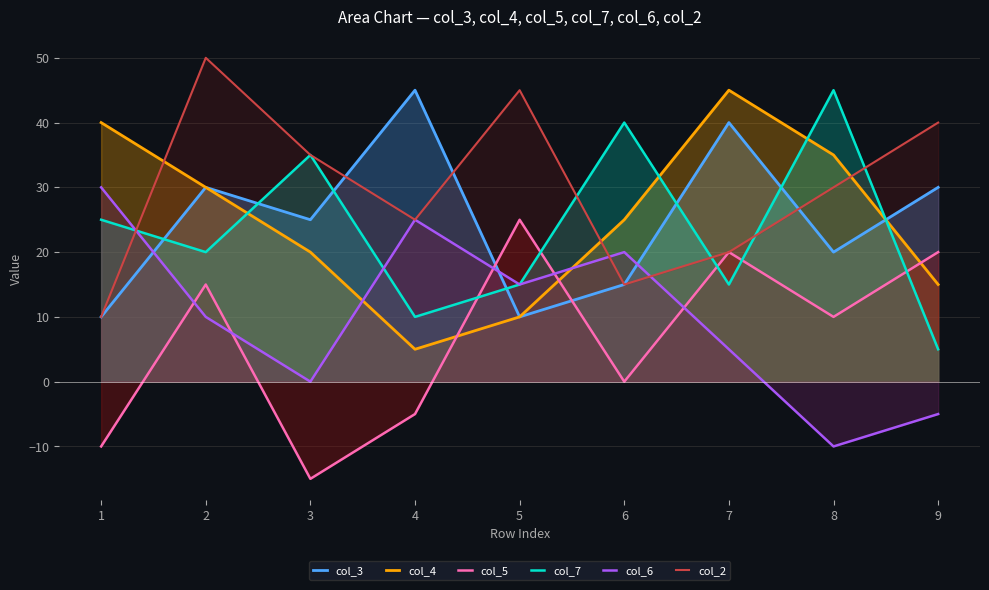

What is the difference between the maximum and minimum values in the col_4 series?

40